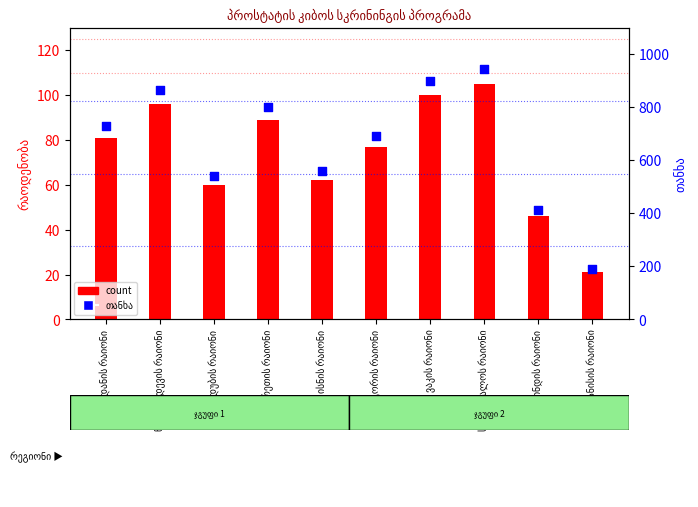

At how many categories does at least one series exceed 616?

6